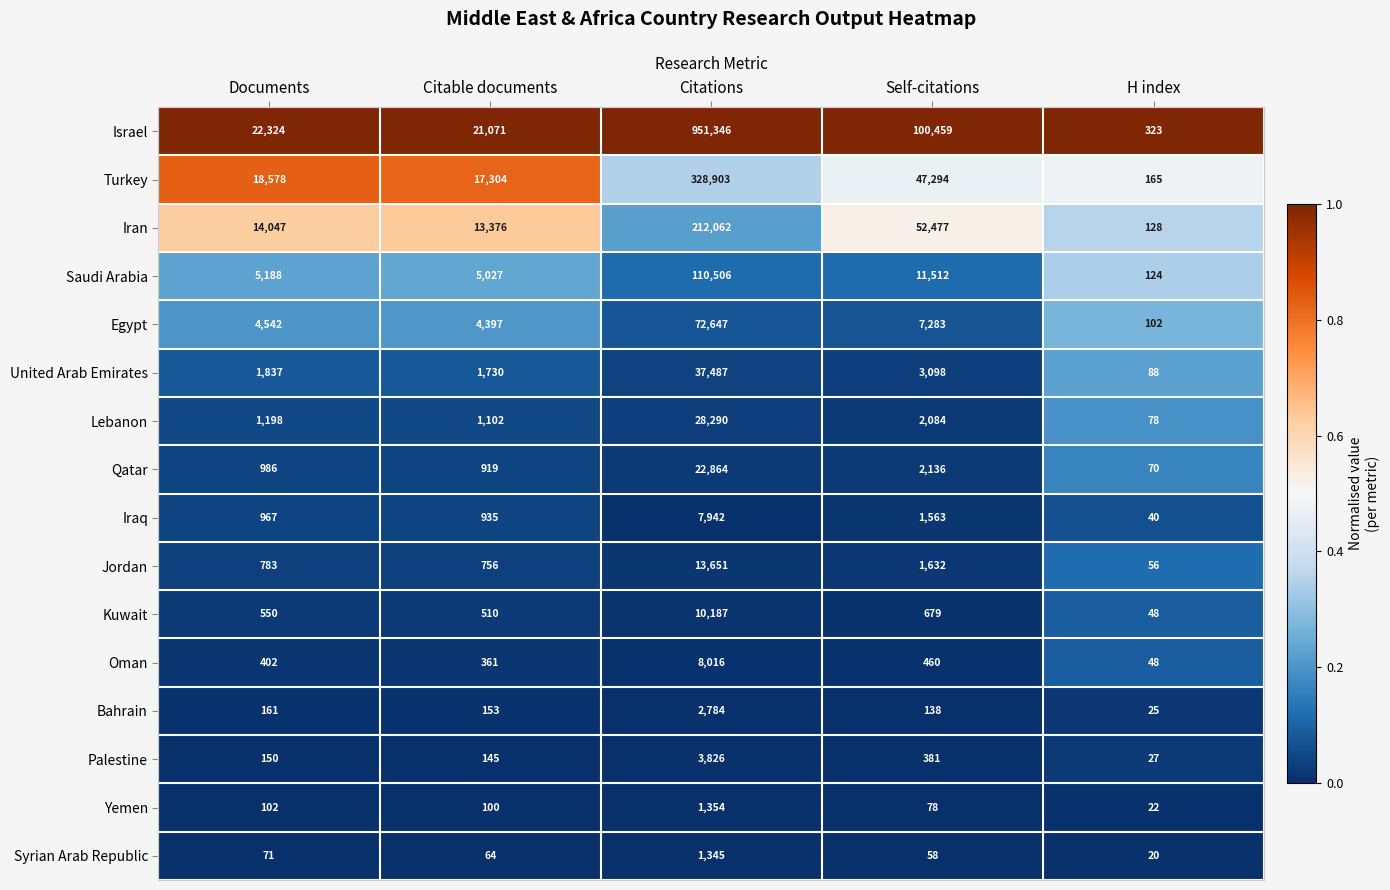

What is the total value across all series at Documents?

71886